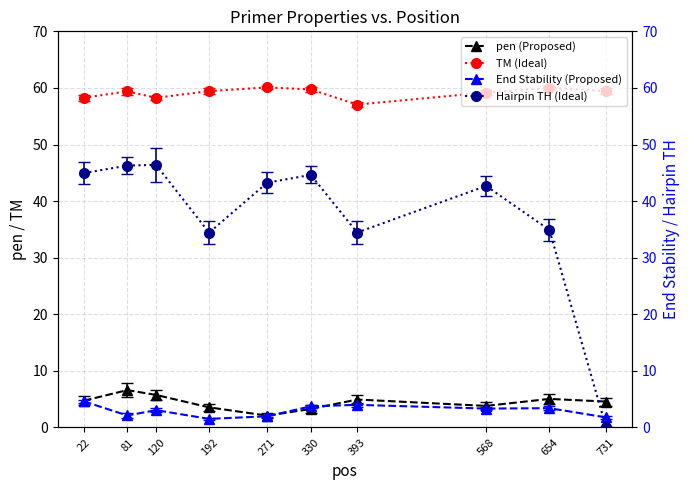

True or false: pen (Proposed) and End Stability (Proposed) intersect in this chart.

True